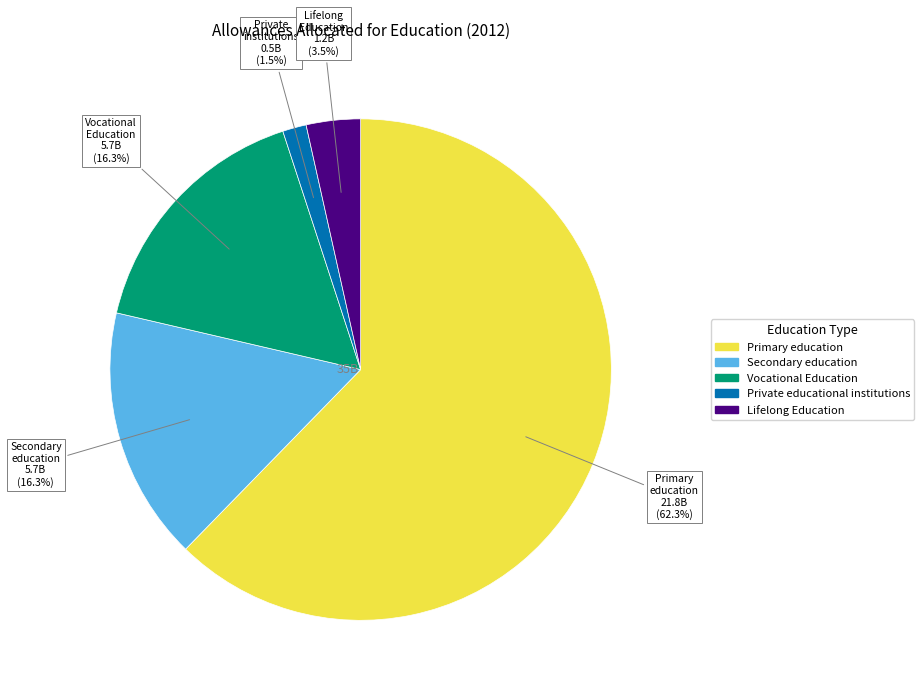

Is there a majority slice in this chart?

Yes